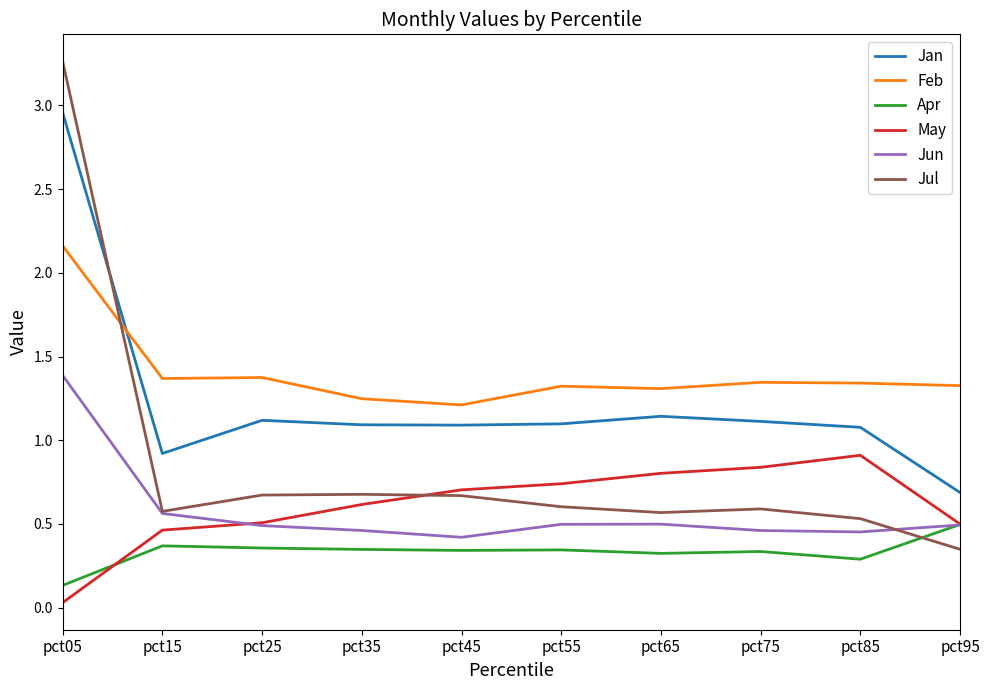

At how many categories does at least one series exceed 3?

1